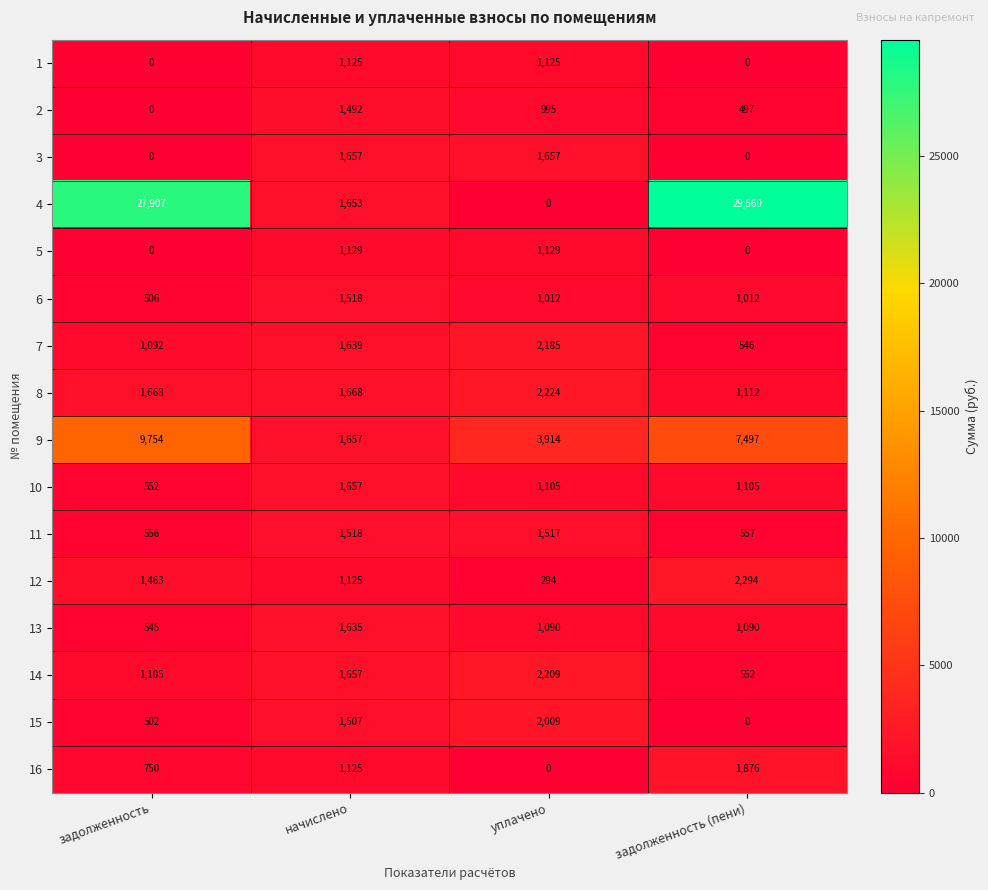

What is the difference between the second highest and minimum values in the 16 series?

1125